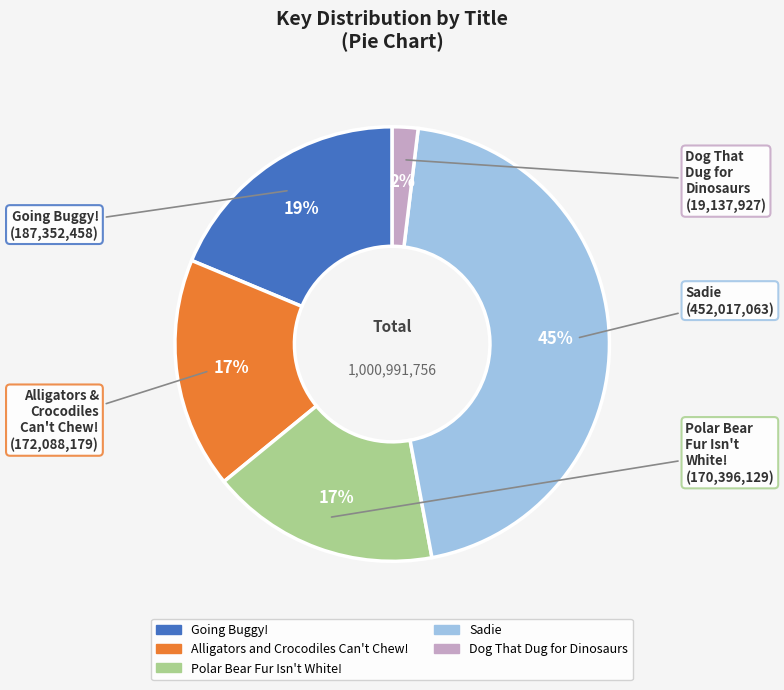

To the nearest percent, what percentage of the pie is Alligators and Crocodiles Can't Chew!?

17%